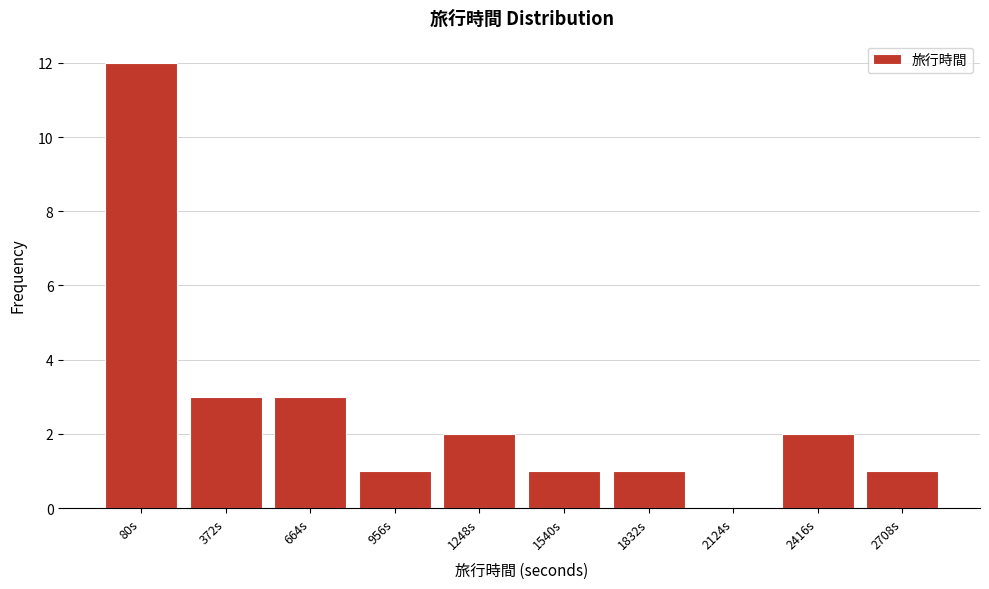

Reading right to left, transcribe all the data shown in this chart.

2708s=1	2416s=2	2124s=0	1832s=1	1540s=1	1248s=2	956s=1	664s=3	372s=3	80s=12